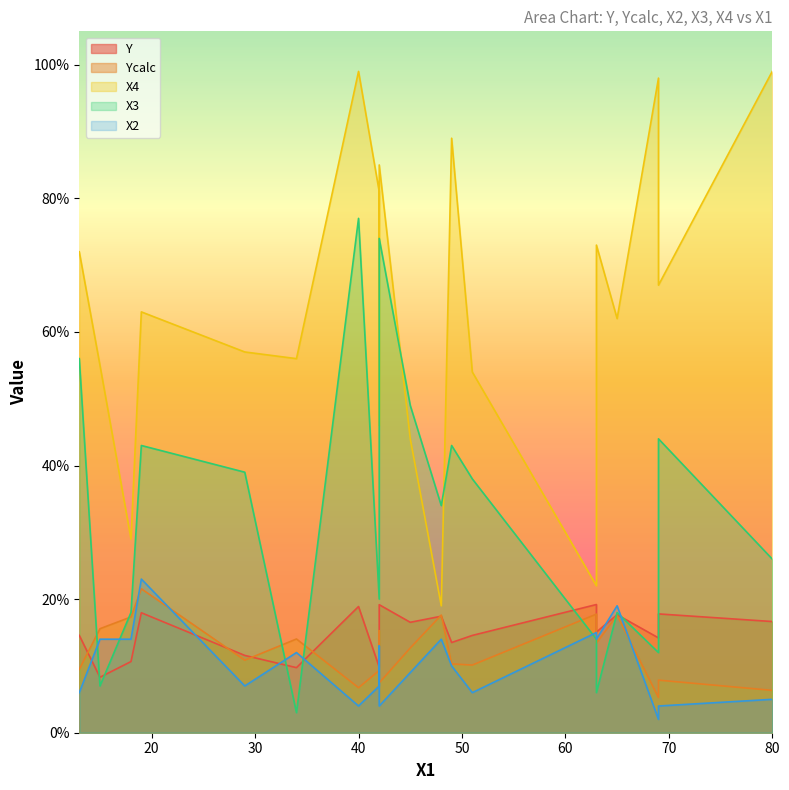

True or false: X2 and X4 cross at least once.

False